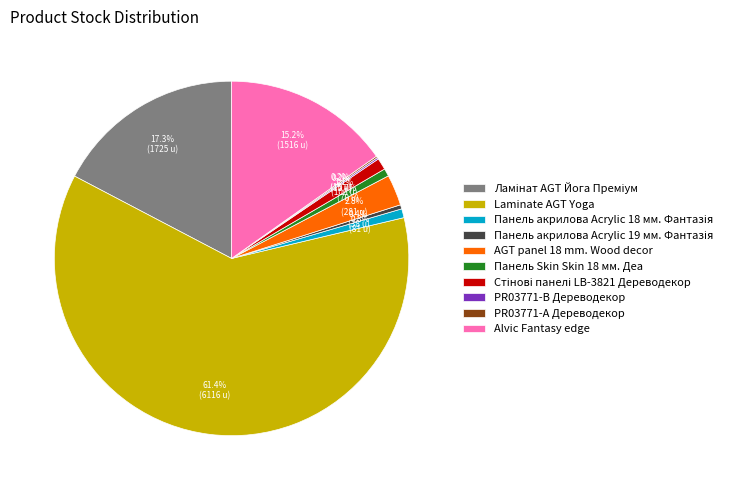

Between Alvic Fantasy edge and Laminate AGT Yoga, which is larger?

Laminate AGT Yoga